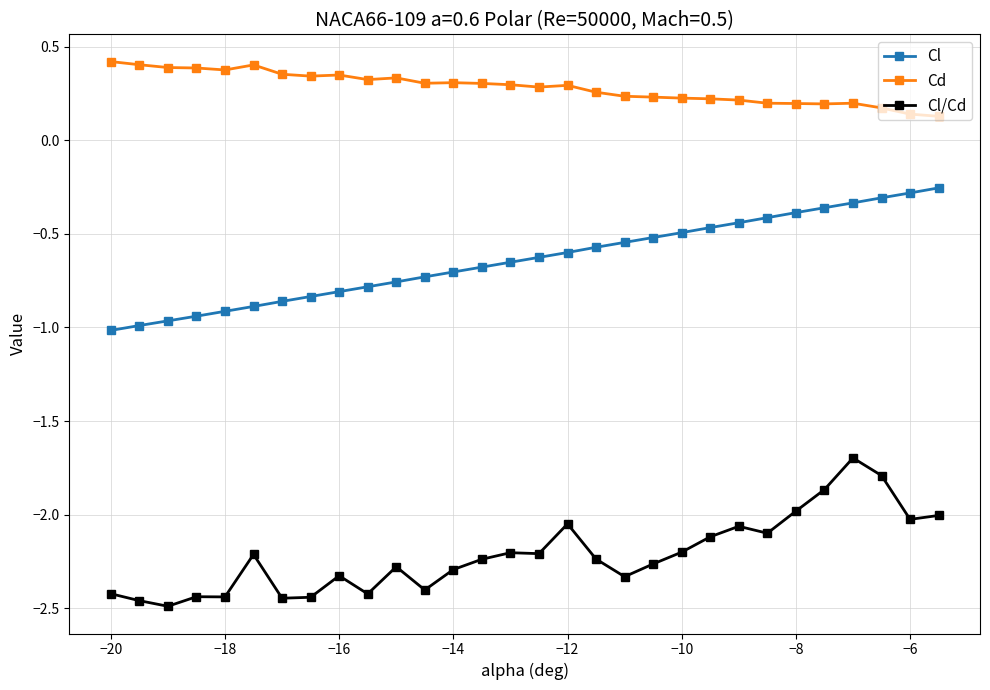

True or false: Cd has more than 0 points higher than both neighbors.

True